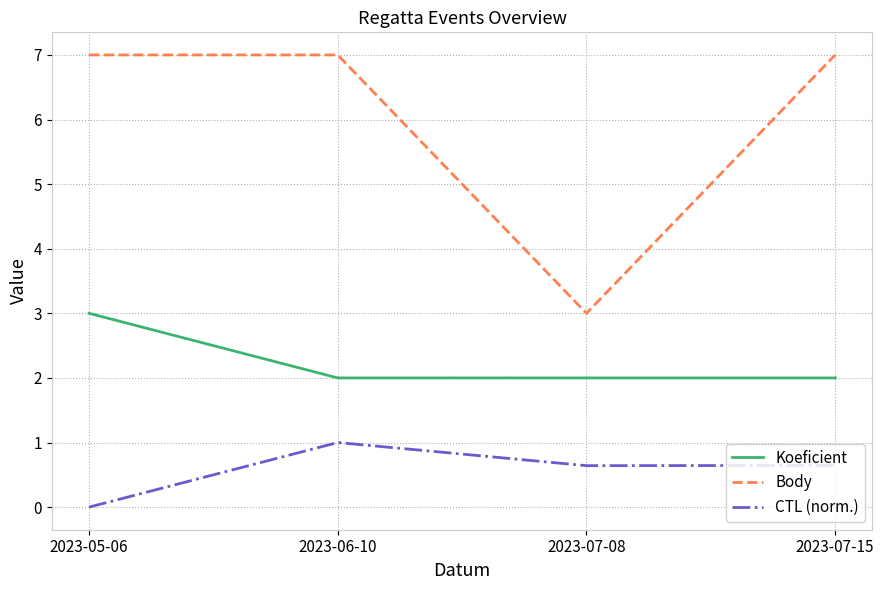

Which series changed the most between 2023-05-06 and 2023-07-15?

Koeficient